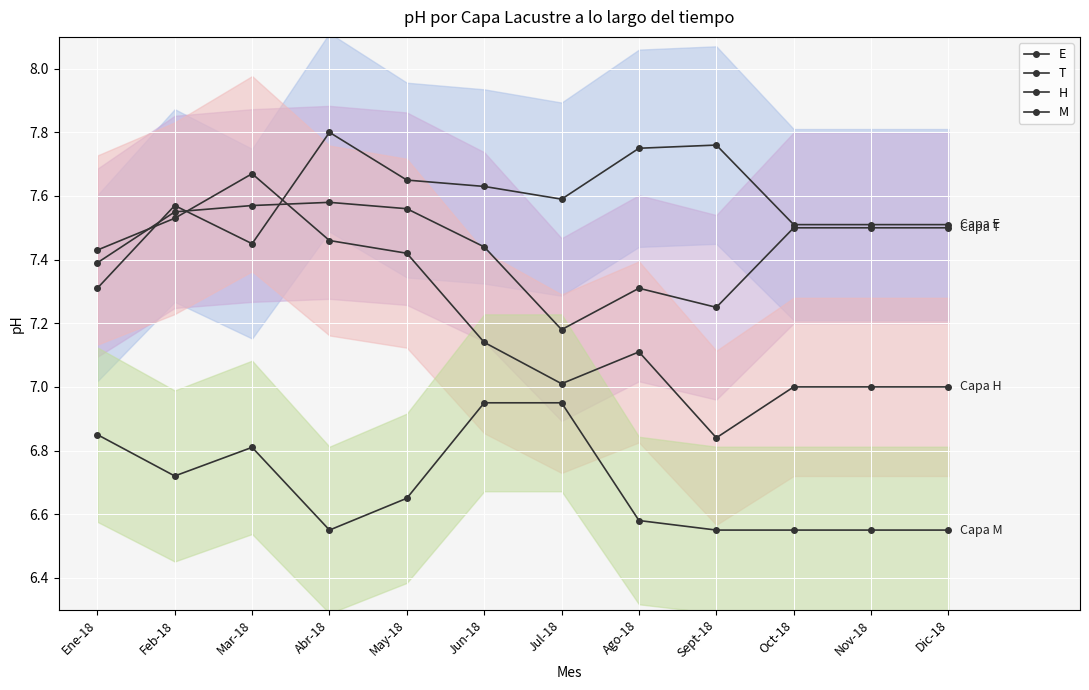

What is the difference between the second highest and second lowest values in the M series?

0.4